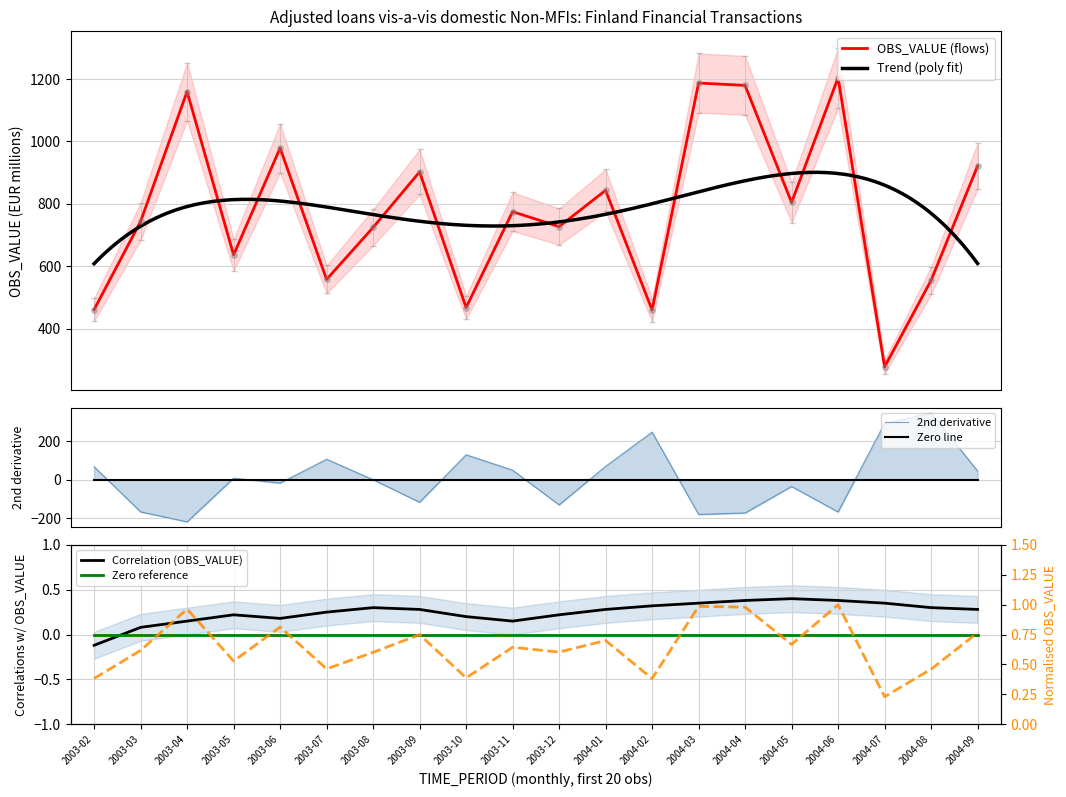

True or false: the data has more than 2 interior local peaks.

True